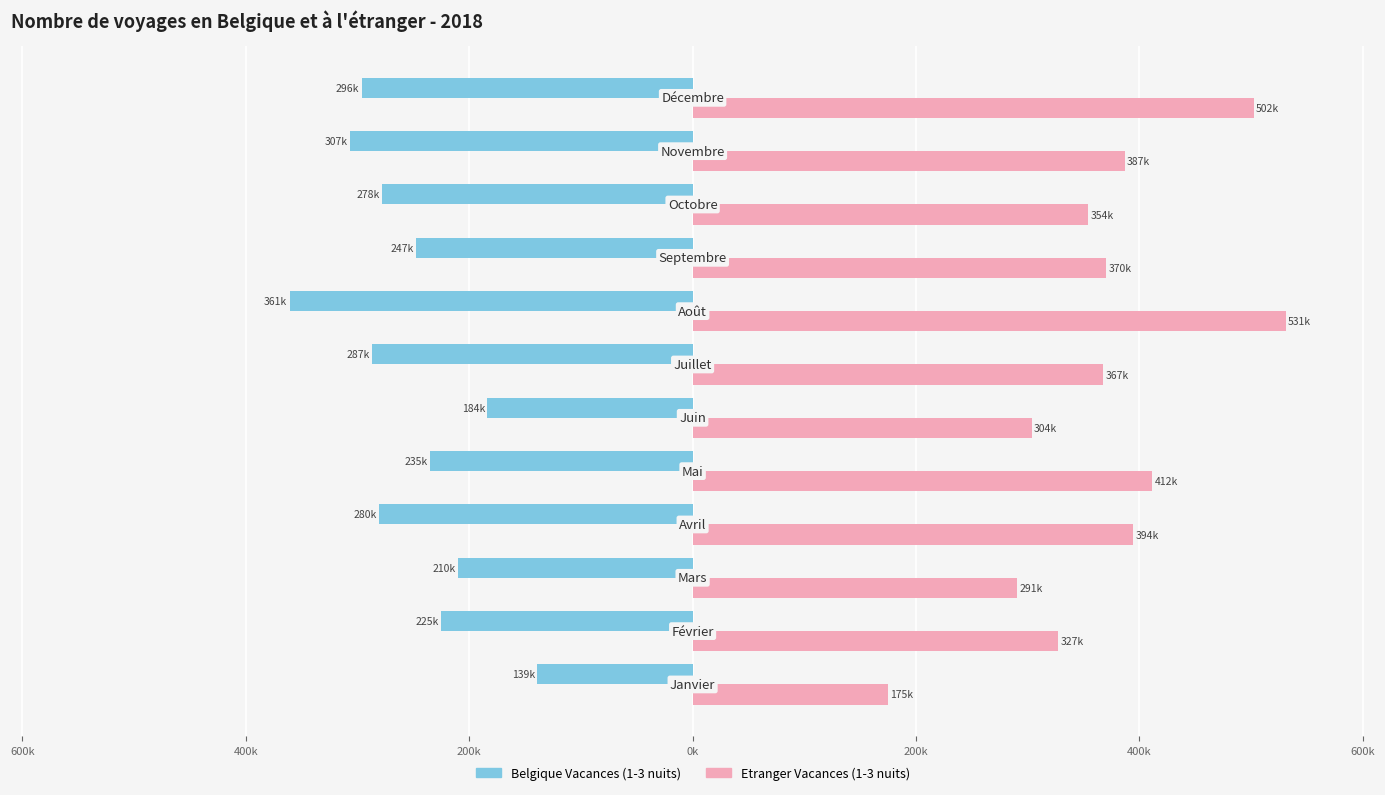

What are all the series names shown in the legend?

Belgique Vacances (1-3 nuits), Etranger Vacances (1-3 nuits)